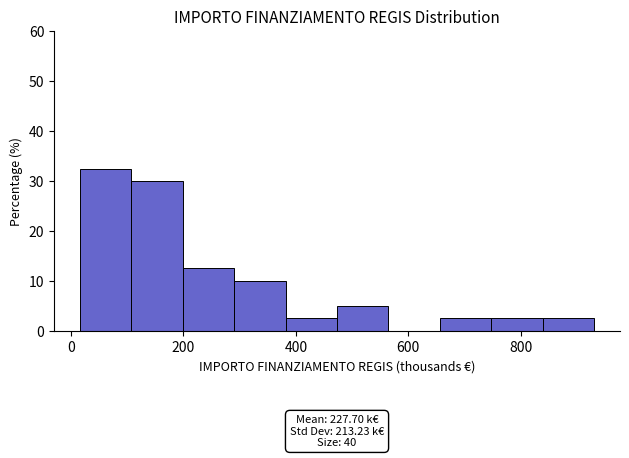

Which range on the x-axis has the tallest bar?

20 to 100